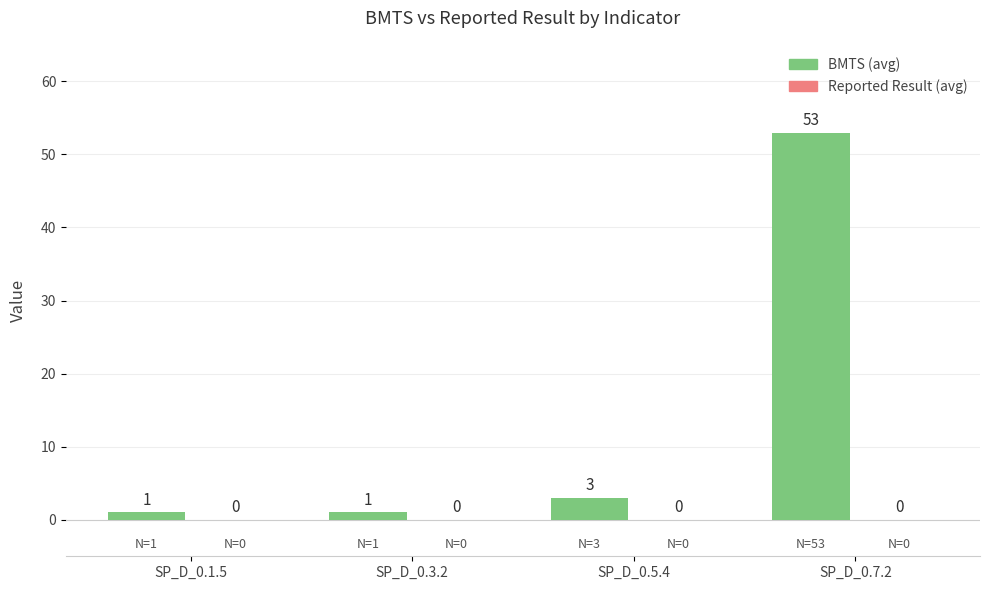

What position from the right is SP_D_0.3.2?

3